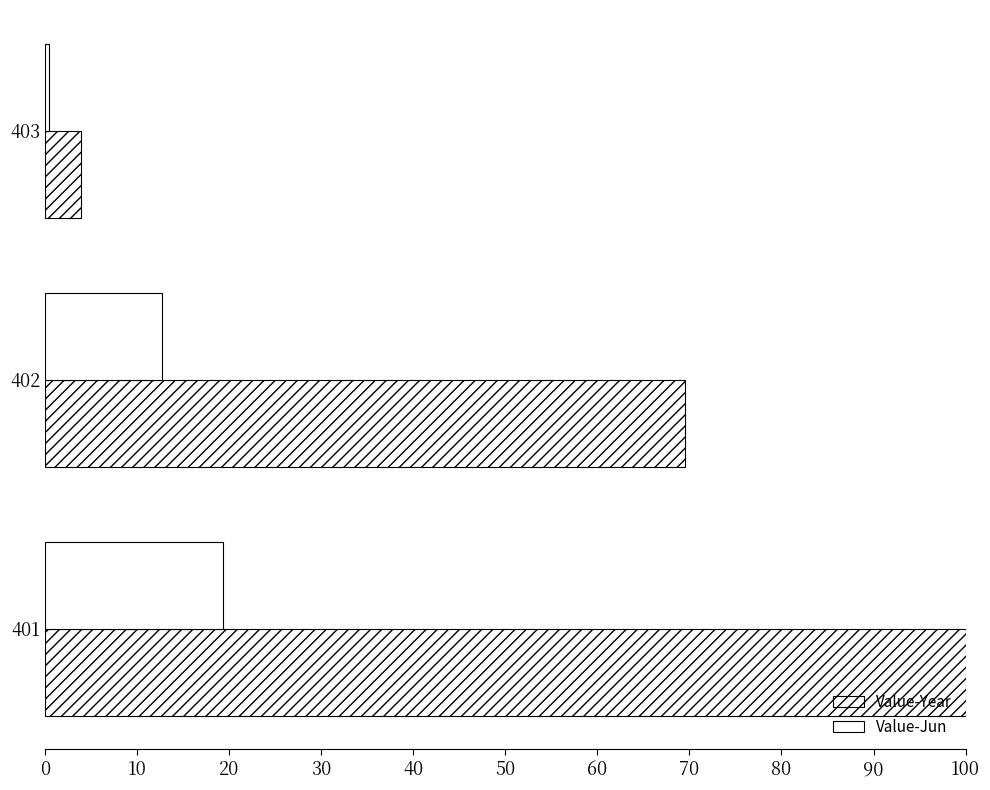

Count the number of categories in the chart.

3